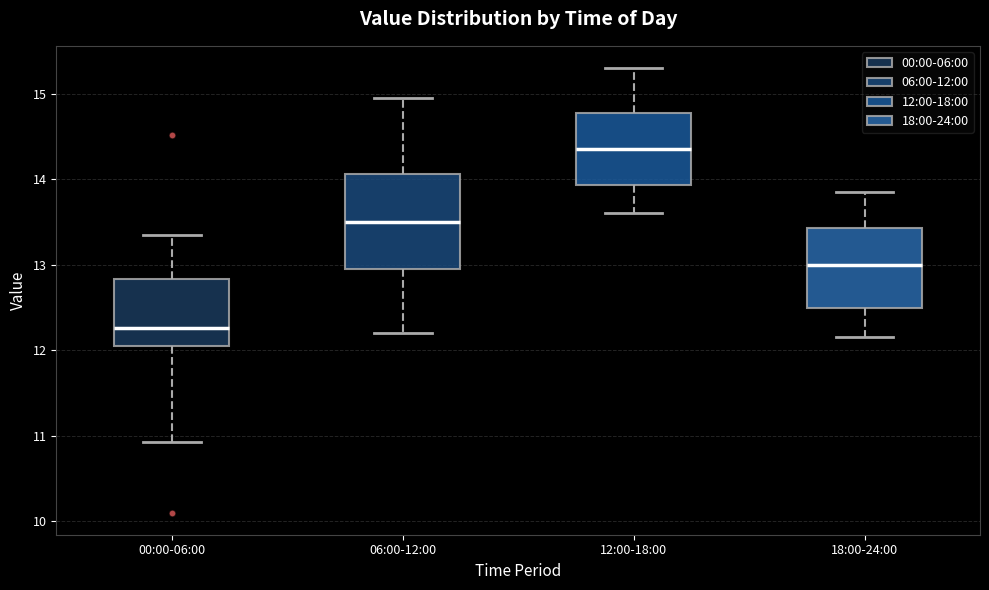

Which box is the tallest, from its lower edge to its upper edge?

06:00-12:00